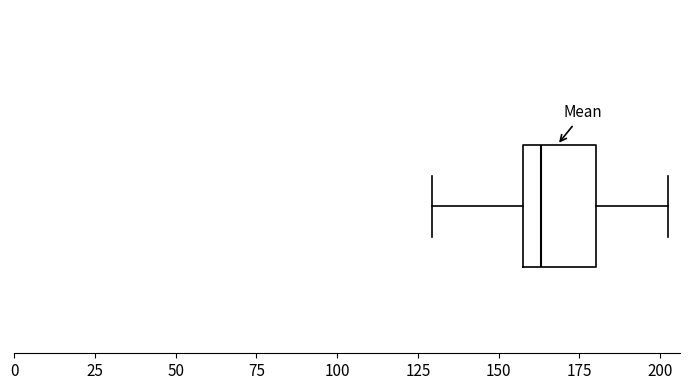

Transcribe this box plot: give where the median line is, the range the box spans, and where the two whiskers end, as read against the x-axis. The values are not printed on the chart, so give them approximately, as read against the axis.

median 165, box 160 to 180, whiskers 130 to 205